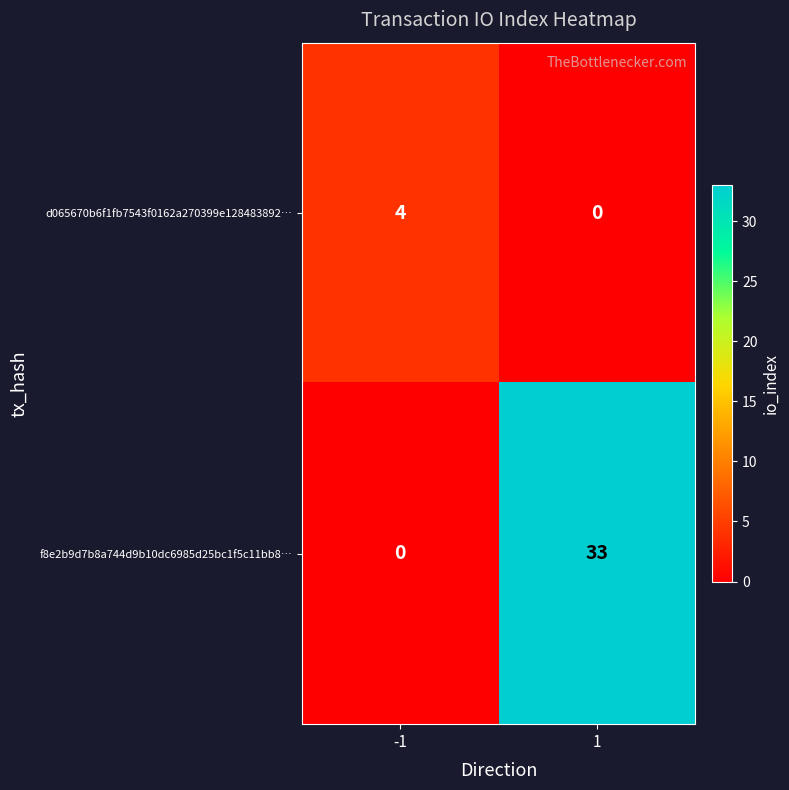

Reading left to right, transcribe all the data shown in this chart.

d065670b6f1fb7543f0162a270399e128483892…: 4	0
f8e2b9d7b8a744d9b10dc6985d25bc1f5c11bb8…: 0	33